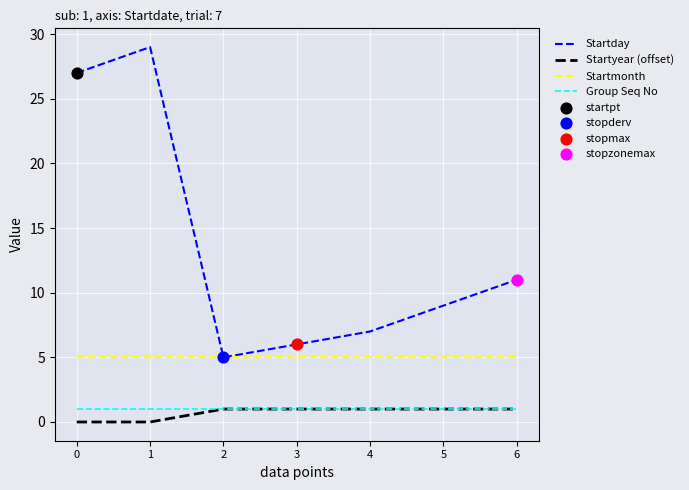

The Startmonth series shows 5 at 5. True or false?

True